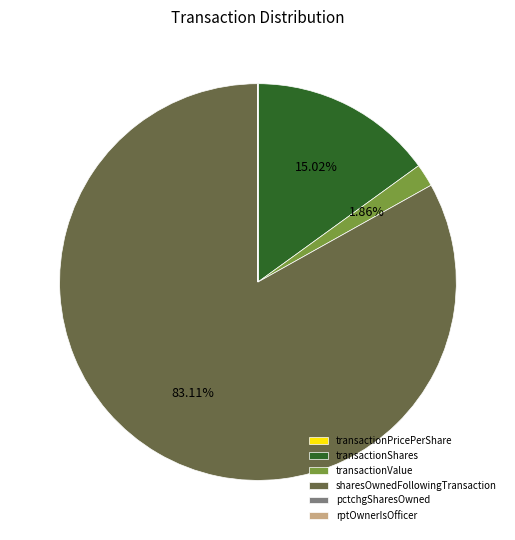

Does sharesOwnedFollowingTransaction account for over 50% of the chart?

Yes